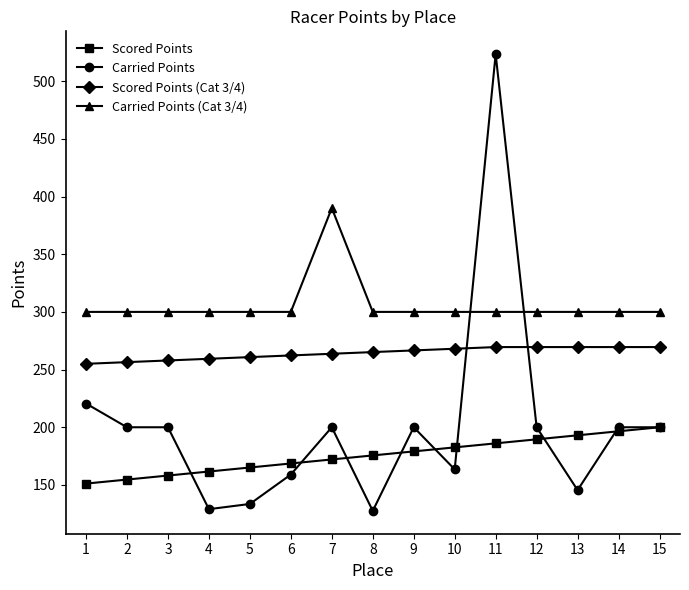

Which series ends up on top after the final intersection of Scored Points (Cat 3/4) and Carried Points?

Scored Points (Cat 3/4)